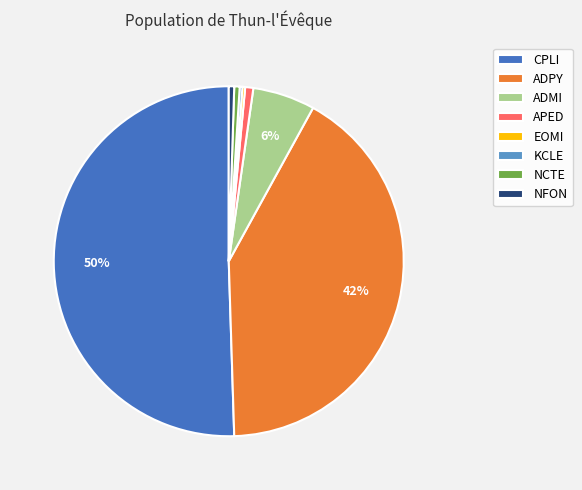

Which category accounts for the majority?

CPLI